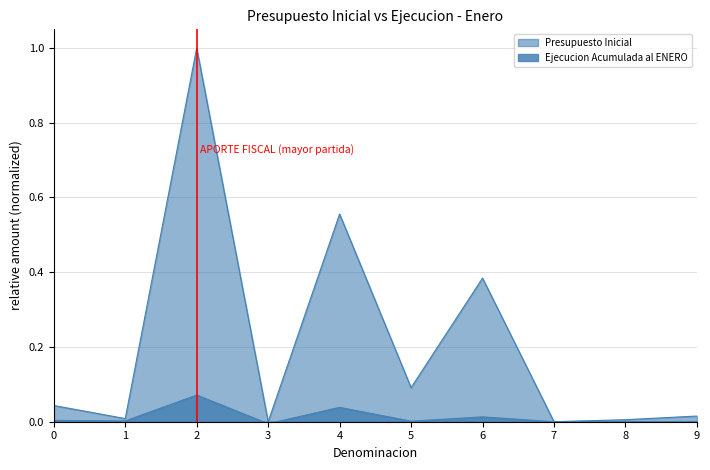

How many lines are shown in the chart?

2